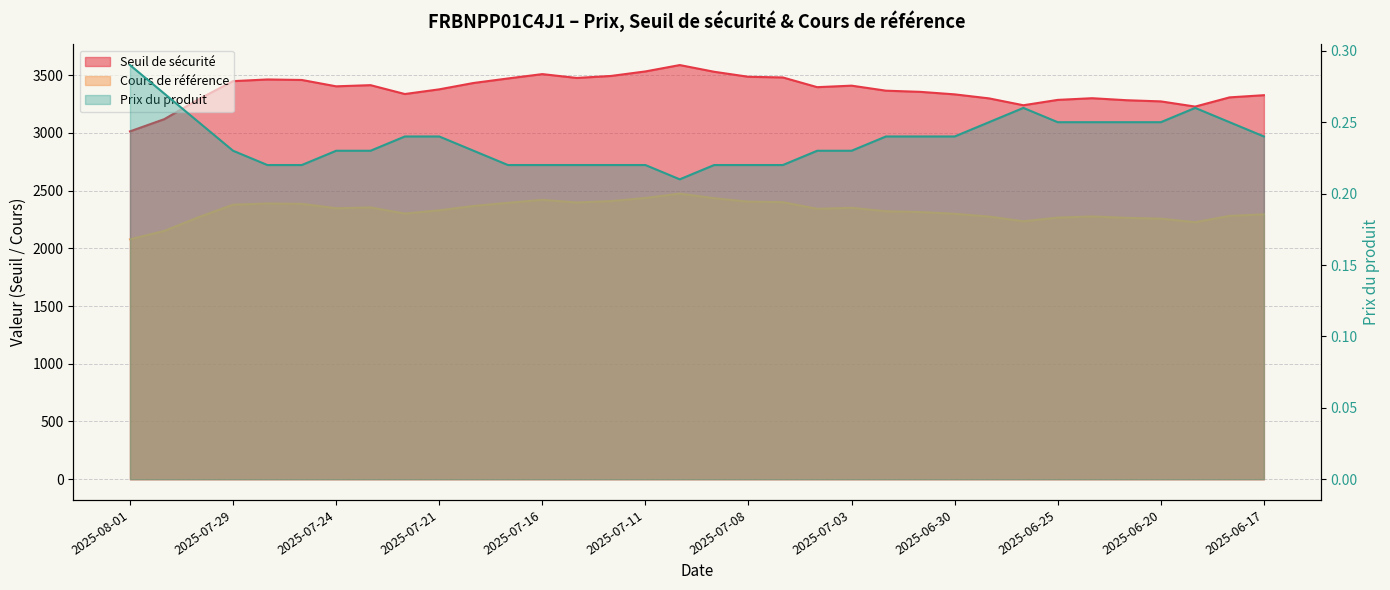

At which category is the sum across all series the highest?

2025-07-10